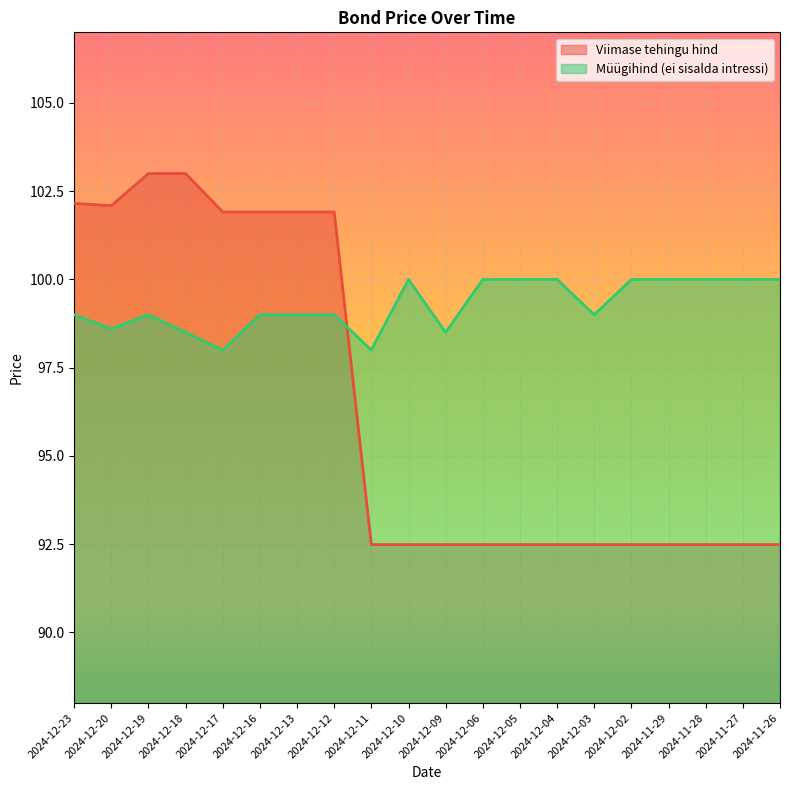

What value does the Müügihind (ei sisalda intressi) series have at 2024-12-11?

98.0